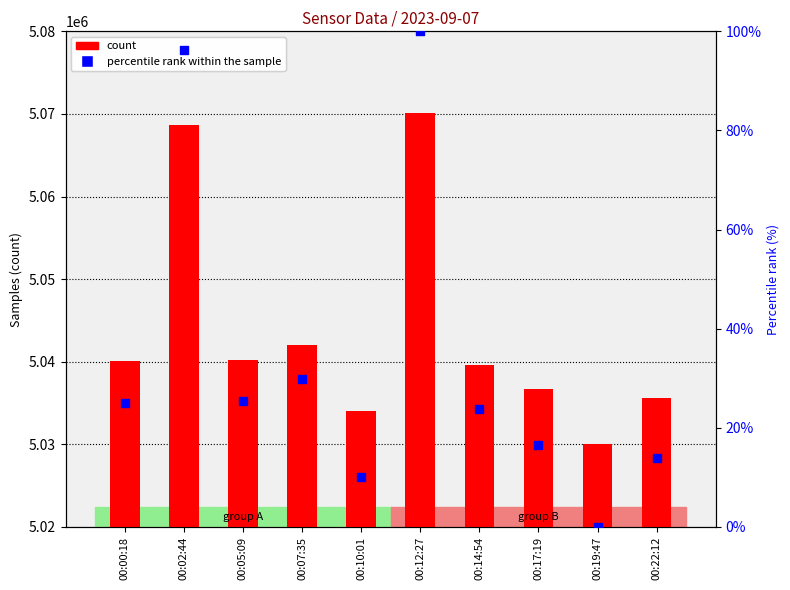

Is the value of count at 00:14:54 greater than the value of percentile rank within the sample at 00:05:09?

Yes